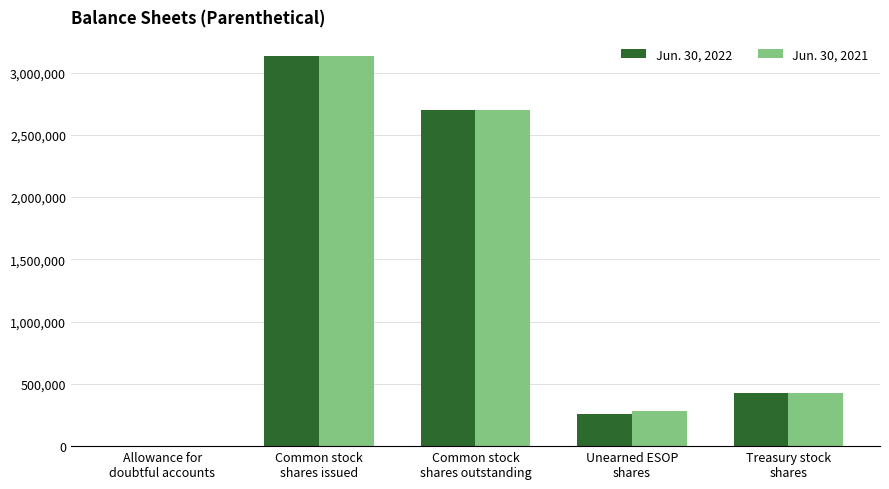

What is the maximum value shown in the chart?

3129874